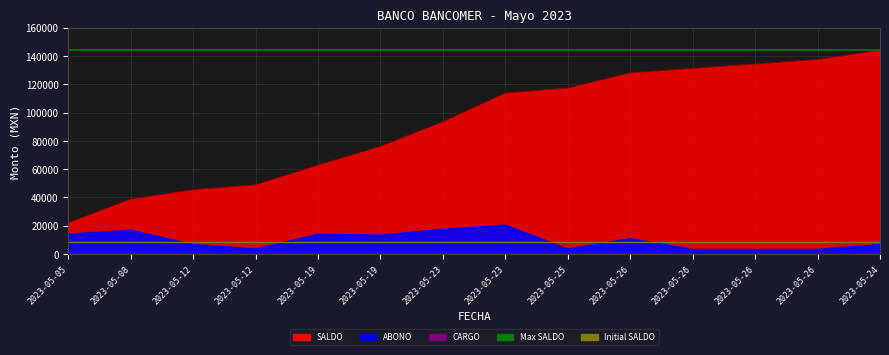

Is the value of Initial SALDO at 2023-05-08 greater than the value of Max SALDO at 2023-05-08?

No